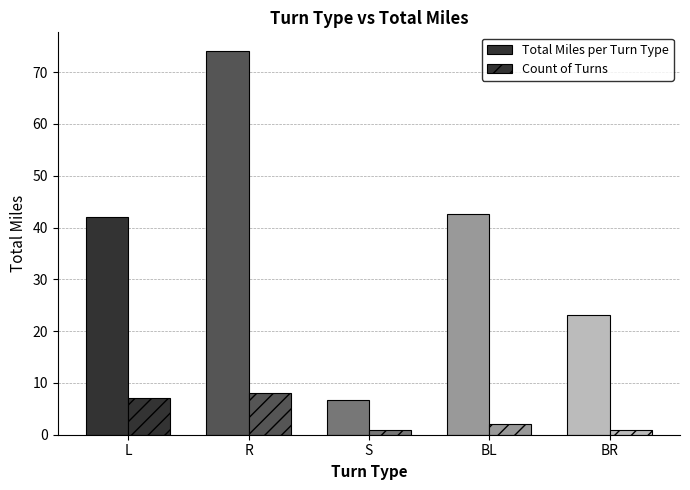

Which category has the highest value in the Count of Turns series?

R